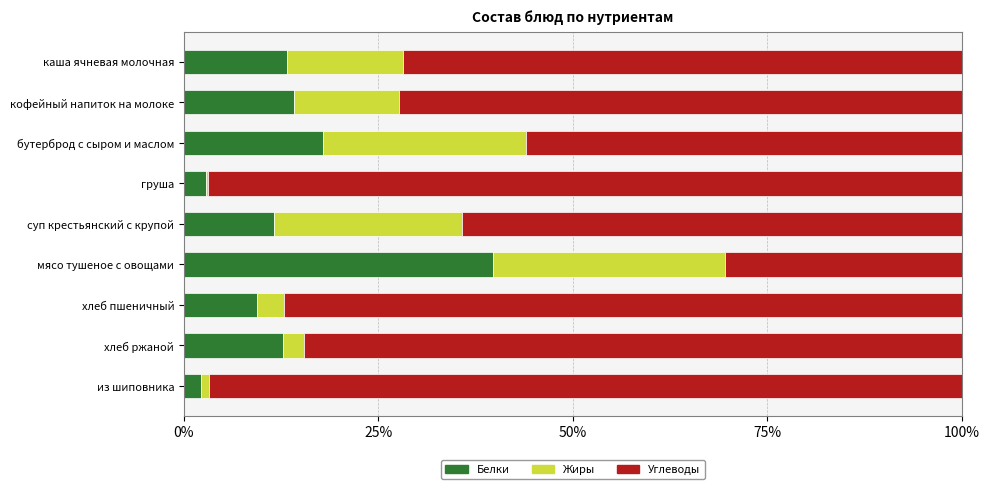

What is the total value across all series at бутерброд с сыром и маслом?

100.0